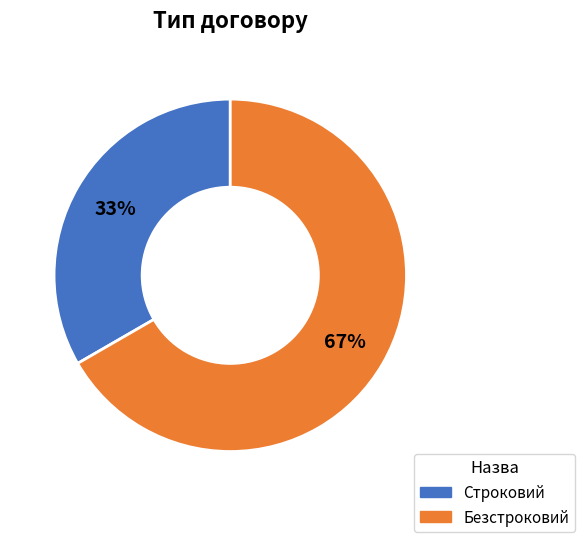

Is the sum of Безстроковий and Строковий greater than half?

Yes